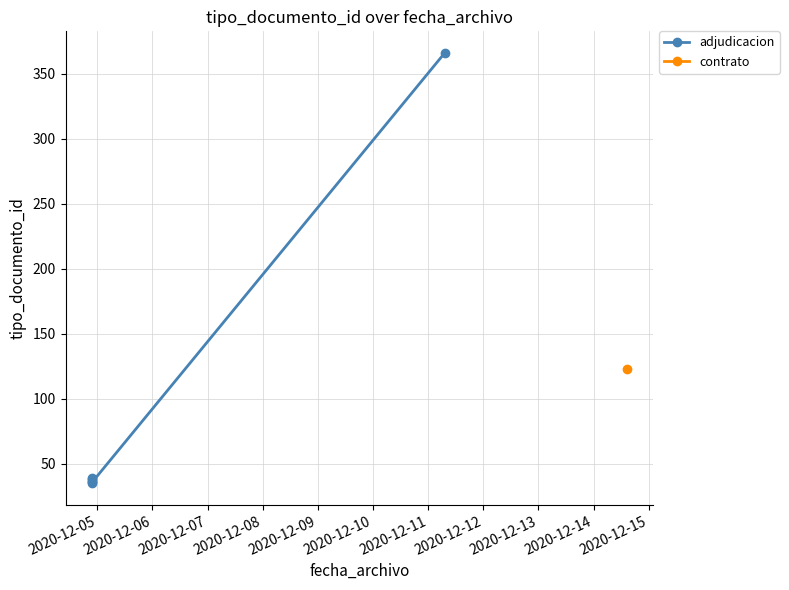

Is it true that the value at 2020-12-06 is 17?

False